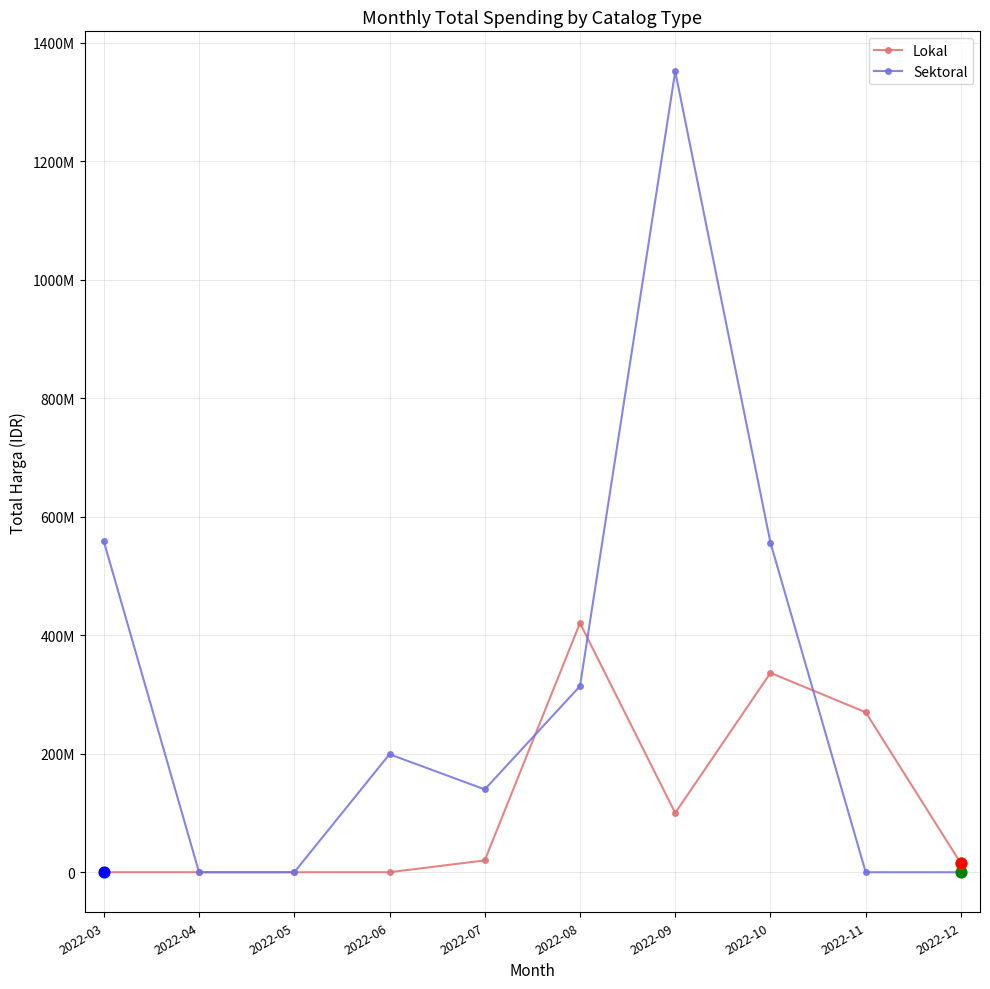

Is the value of Lokal at 2022-07 greater than the value of Sektoral at 2022-03?

No